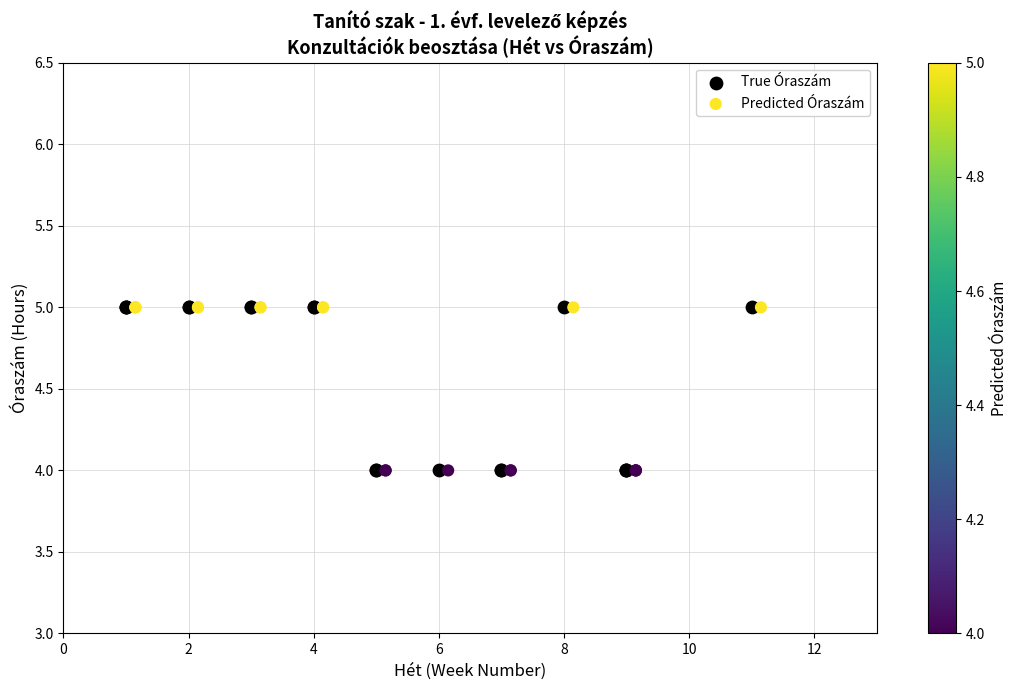

What are all the series names shown in the legend?

True Óraszám, Predicted Óraszám